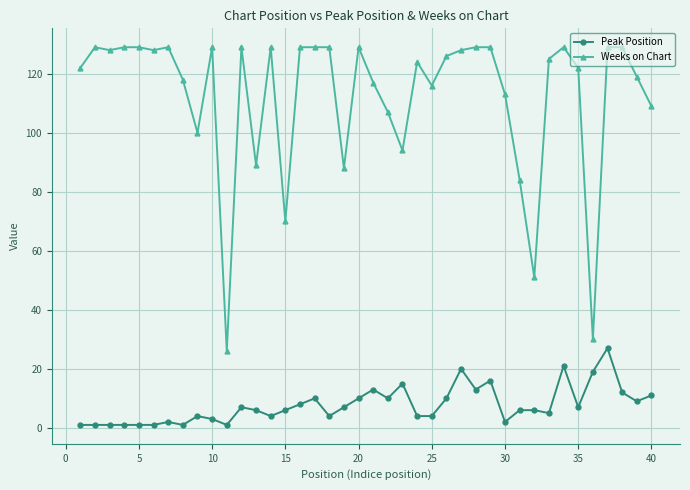

What is the difference between the second highest and minimum values in the Weeks on Chart series?

103